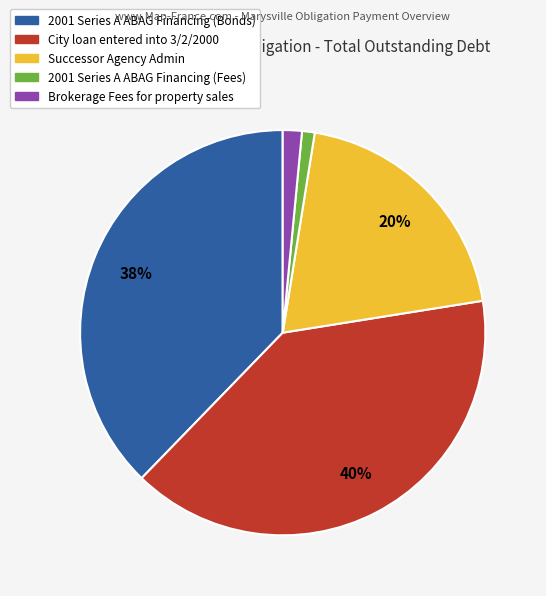

Is there a majority slice in this chart?

No